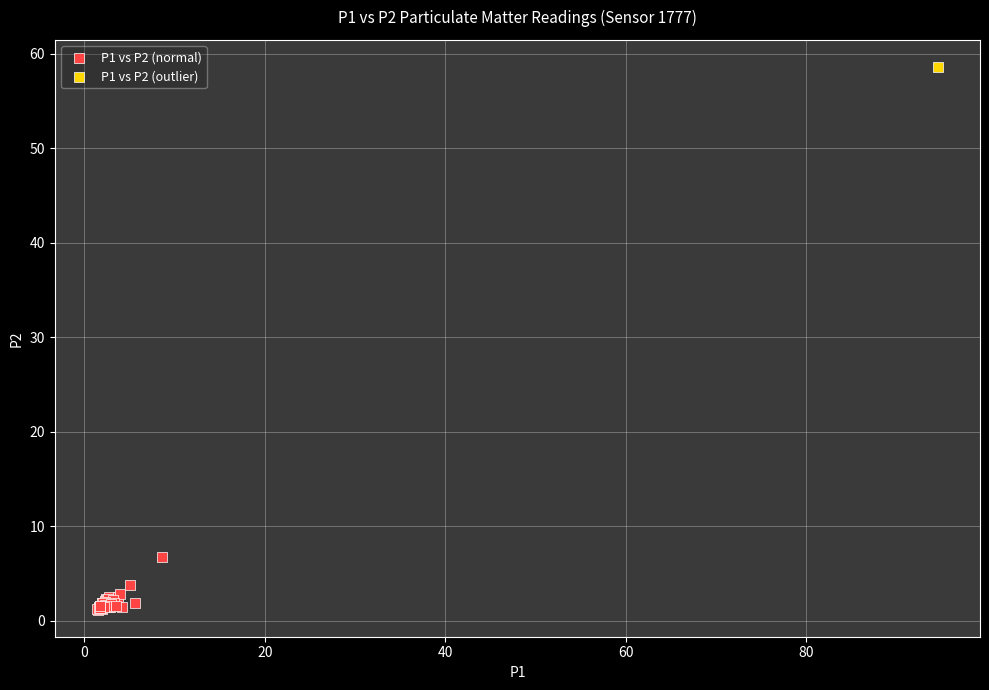

What are all the series names shown in the legend?

P1 vs P2 (normal), P1 vs P2 (outlier)